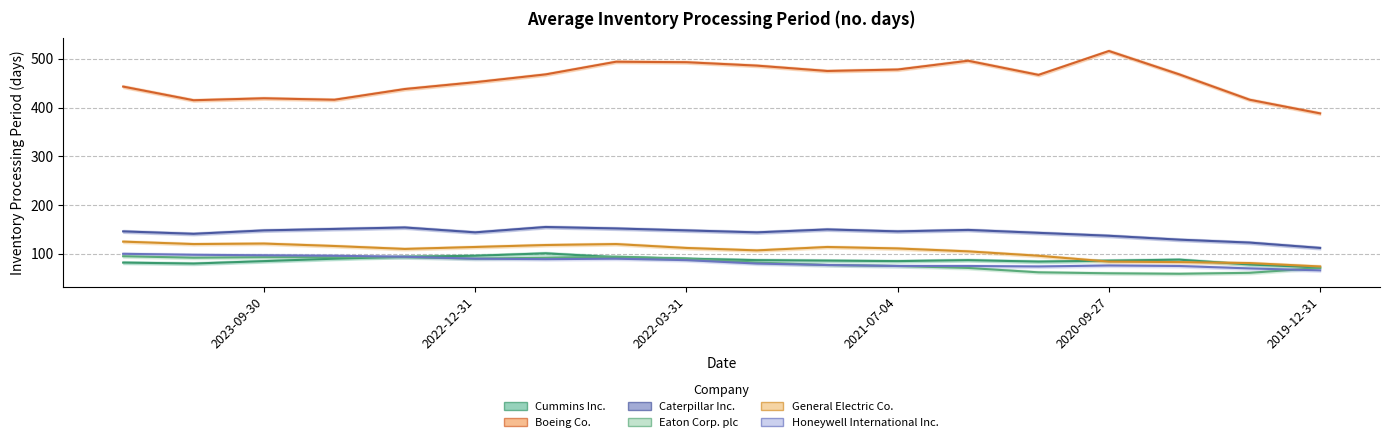

True or false: Boeing Co. has a value of 638 at 2023-12-31.

False